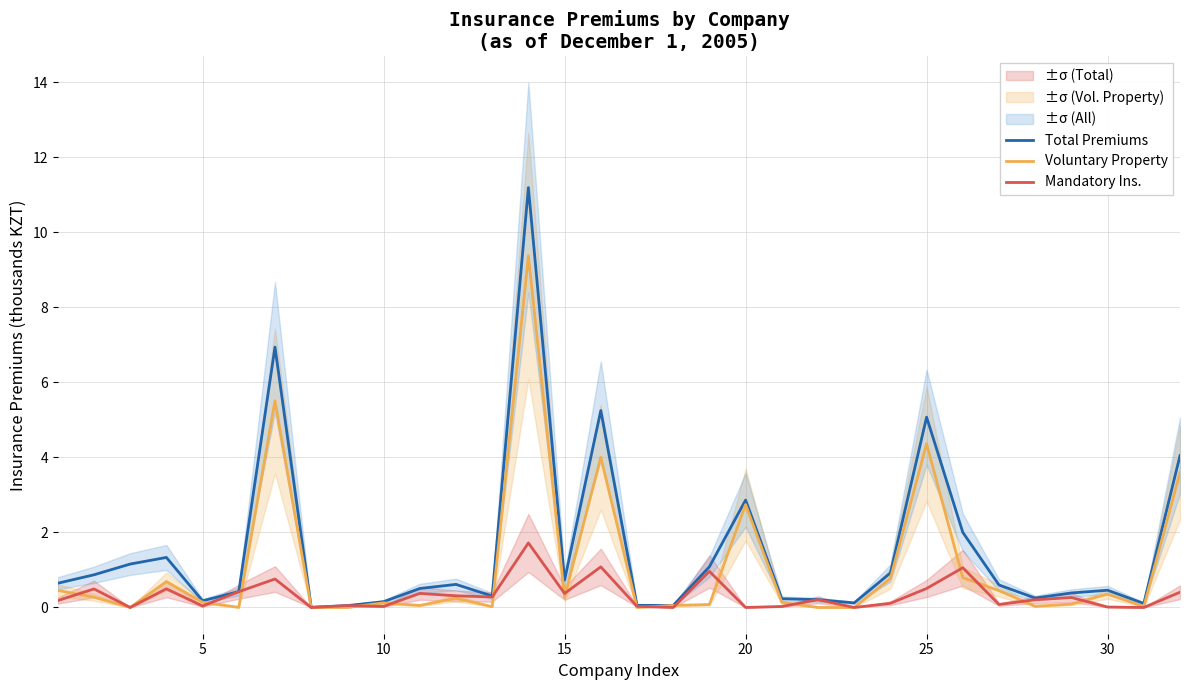

After their last crossing, which series has the higher values: Mandatory Ins. or Voluntary Property?

Voluntary Property